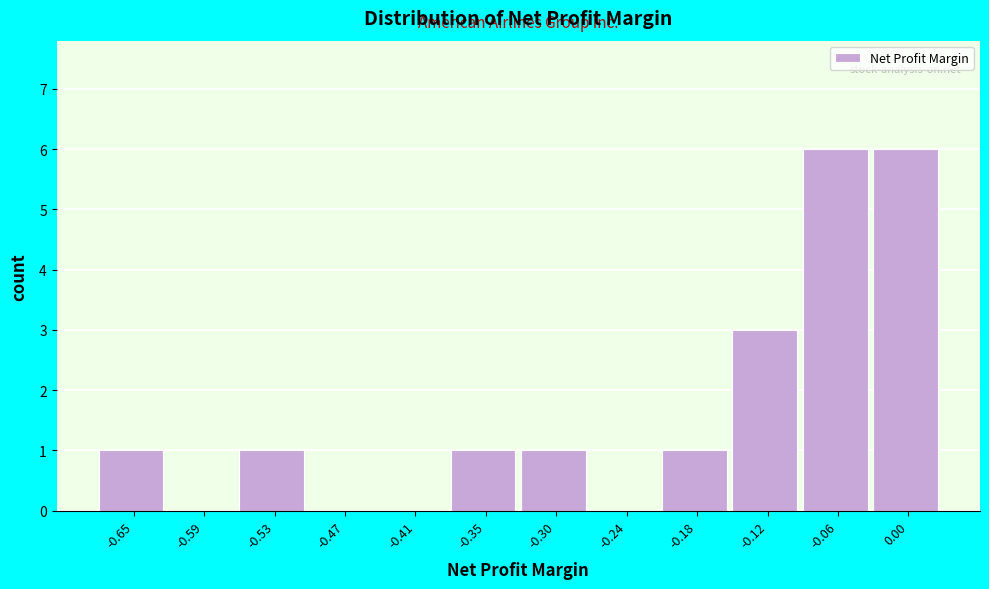

Reading right to left, list all the values displayed in this chart.

0.00=6	-0.06=6	-0.12=3	-0.18=1	-0.24=0	-0.30=1	-0.35=1	-0.41=0	-0.47=0	-0.53=1	-0.59=0	-0.65=1